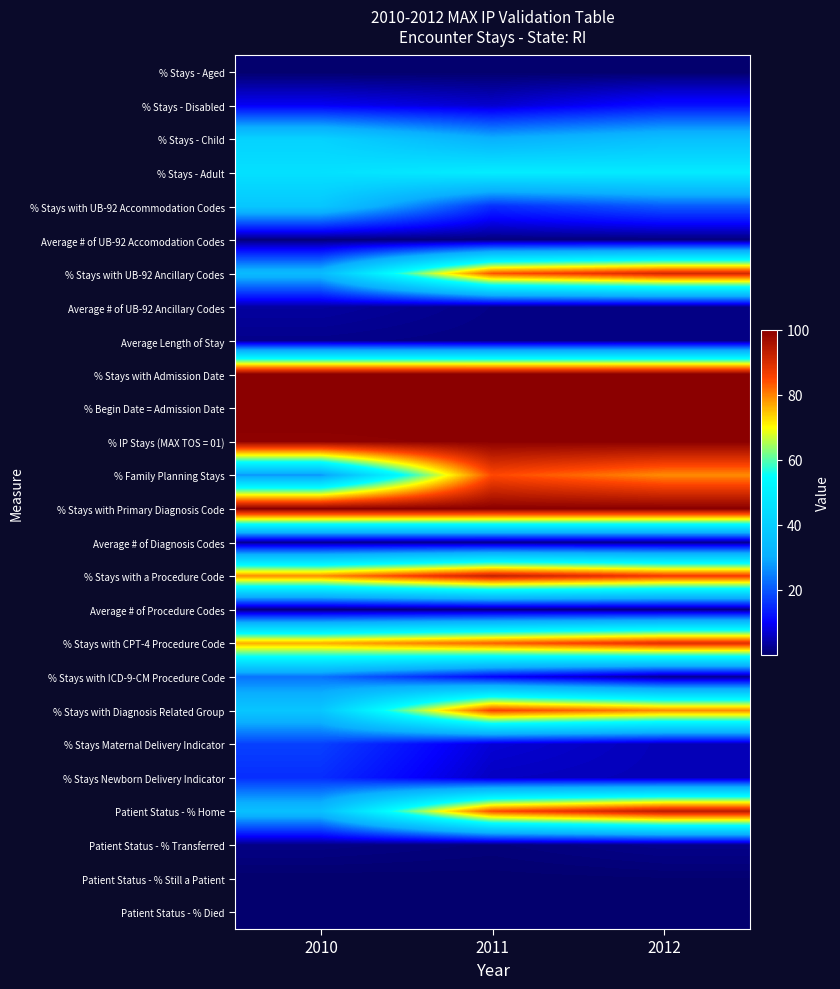

At 2010, list the series in order from smallest to largest.

% Stays - Aged, Patient Status - % Died, Patient Status - % Still a Patient, Average # of UB-92 Accomodation Codes, Average # of Procedure Codes, Patient Status - % Transferred, Average Length of Stay, Average # of Diagnosis Codes, Average # of UB-92 Ancillary Codes, % Stays - Disabled, % Stays Newborn Delivery Indicator, % Stays Maternal Delivery Indicator, % Stays with ICD-9-CM Procedure Code, % Family Planning Stays, % Stays with UB-92 Ancillary Codes, Patient Status - % Home, % Stays with Diagnosis Related Group, % Stays with UB-92 Accommodation Codes, % Stays - Child, % Stays - Adult, % Stays with CPT-4 Procedure Code, % Stays with a Procedure Code, % IP Stays (MAX TOS = 01), % Stays with Admission Date, % Begin Date = Admission Date, % Stays with Primary Diagnosis Code